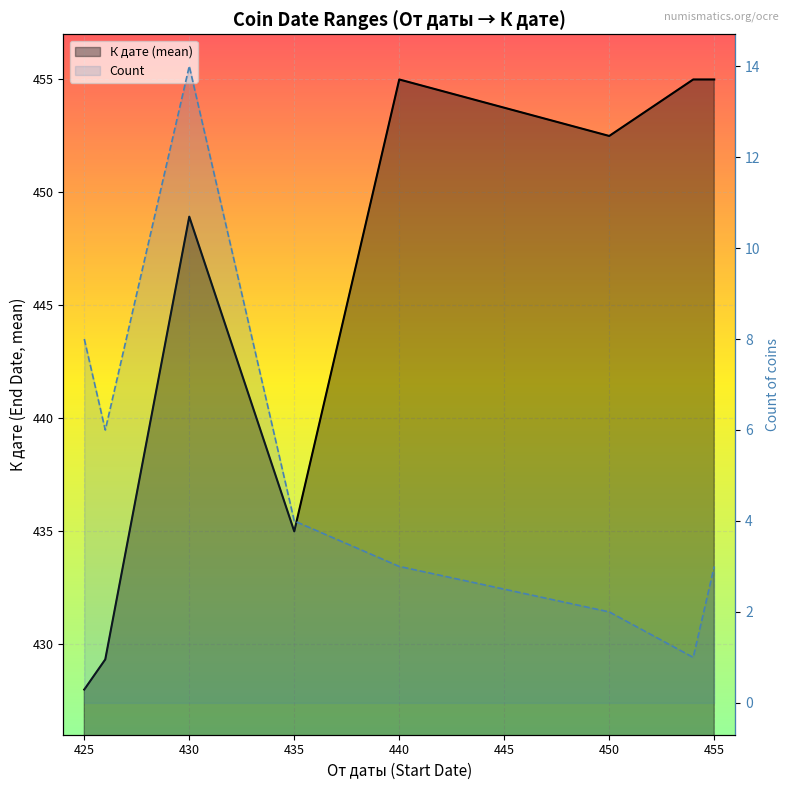

What is the minimum value for Count?

1.0